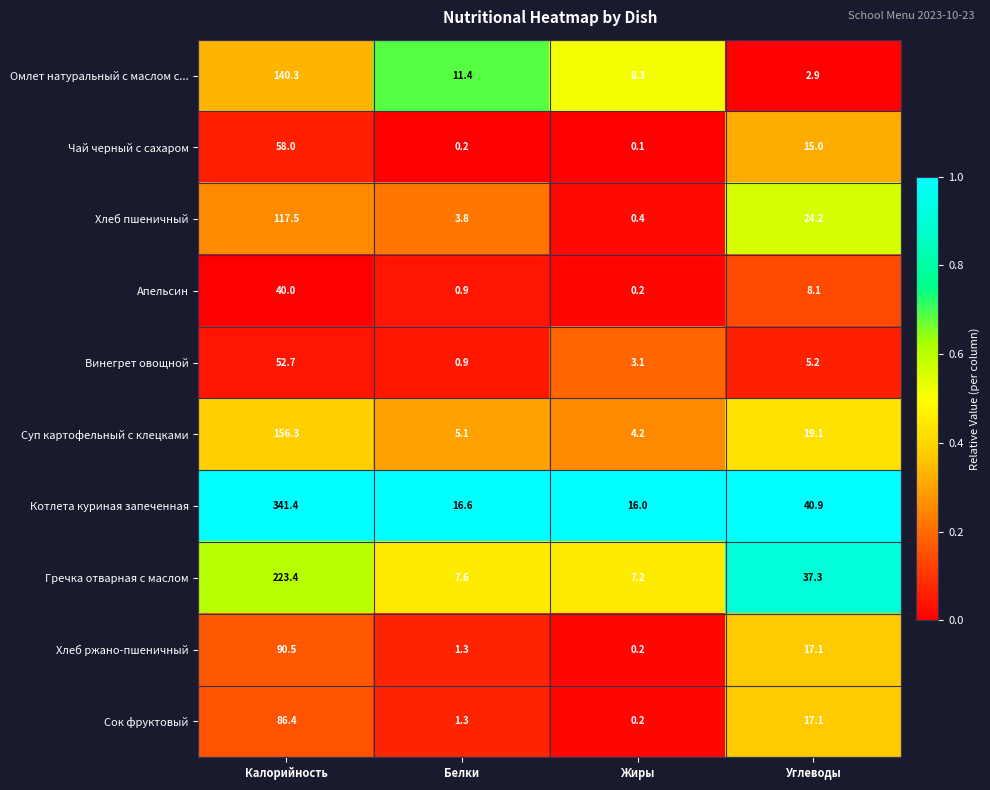

How many series are shown in this chart?

10